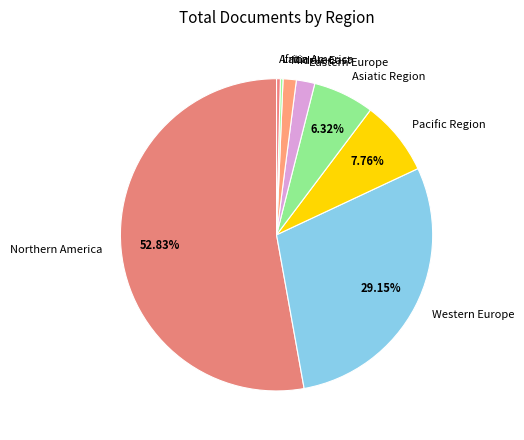

Approximately how many times larger is the value at Northern America compared to Eastern Europe?

27.6